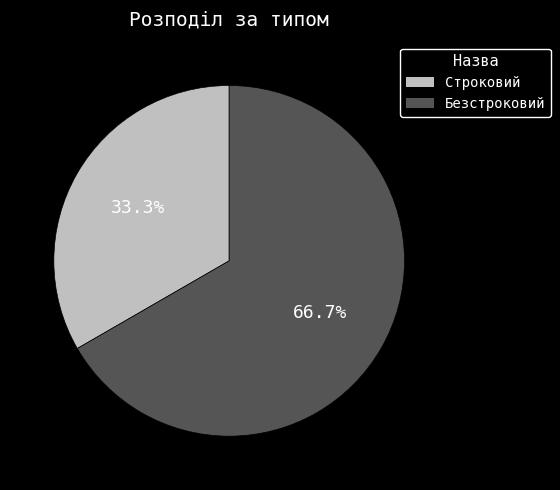

Is it true that Строковий is 28% of the pie?

False